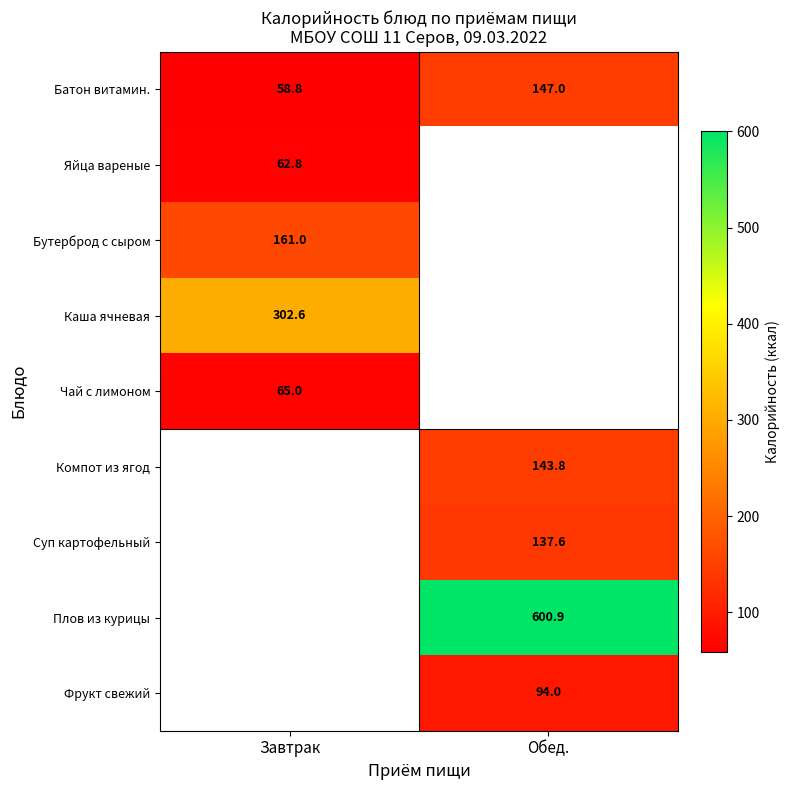

True or false: Яйца вареные has a value of 89.5 at Завтрак.

False